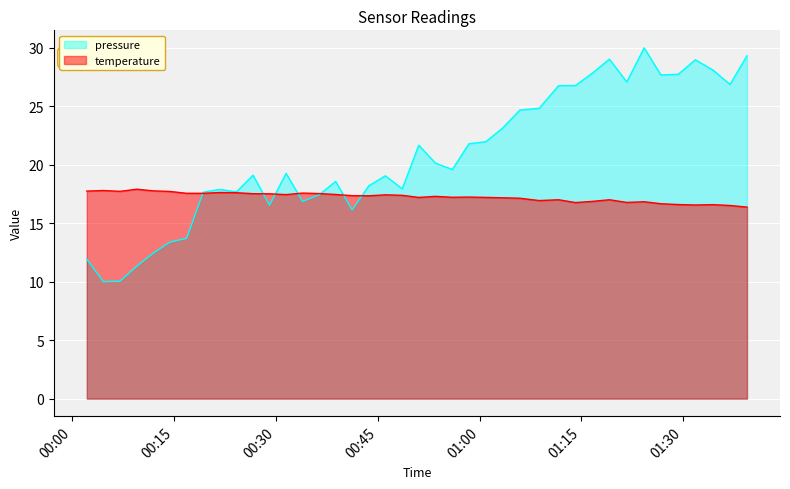

Which series has the largest total across all categories?

pressure